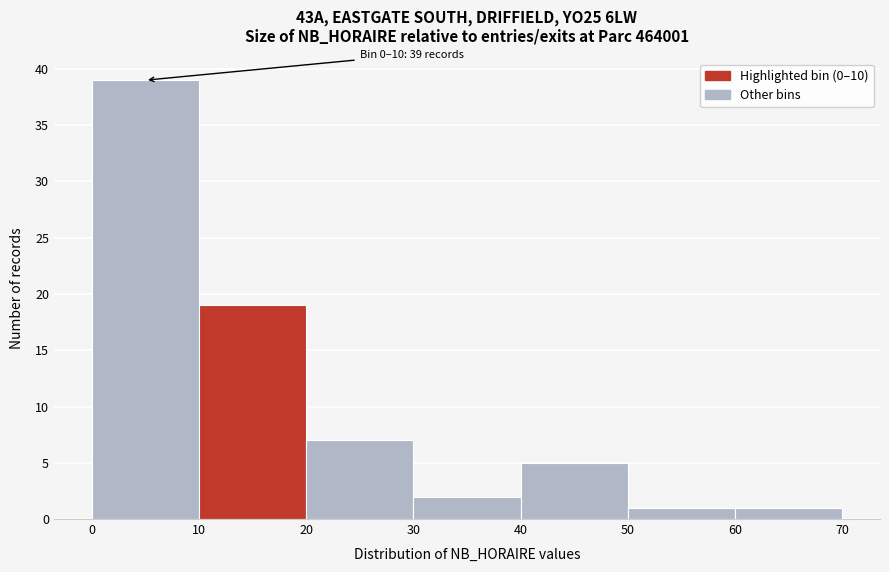

Which range on the x-axis has the tallest bar?

0 to 10